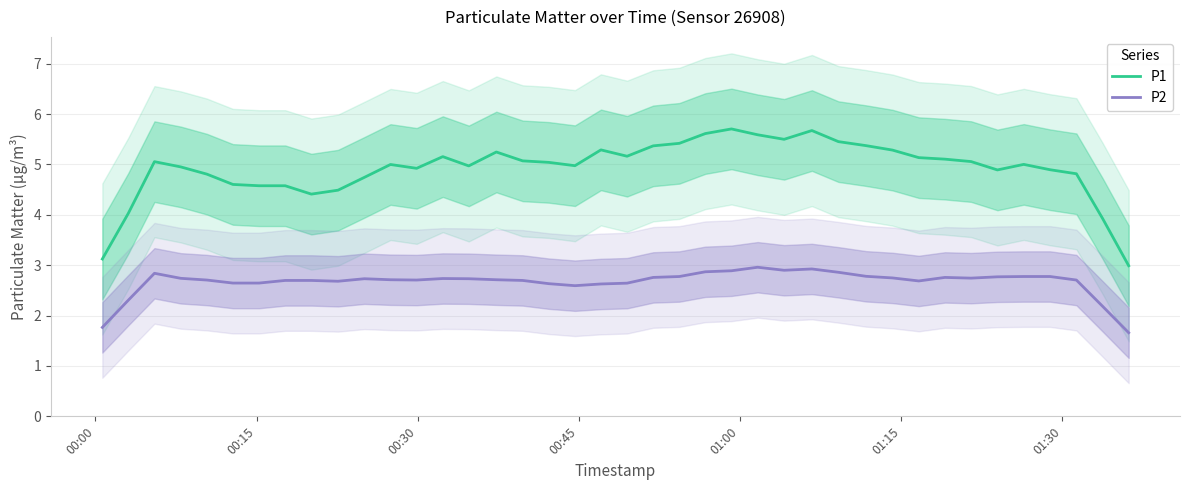

What is the maximum value for P1?

5.7